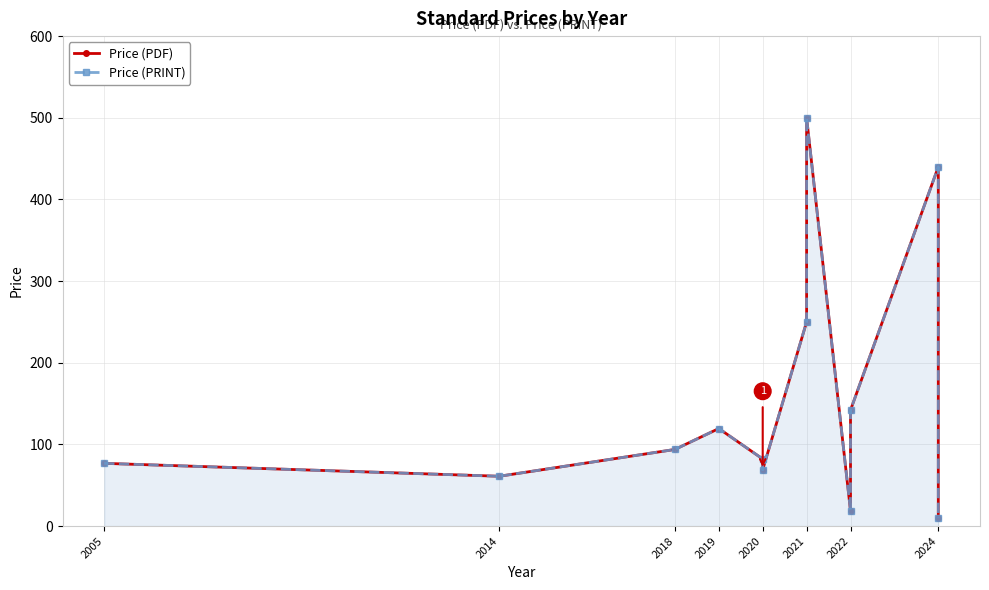

Which series has the largest total across all categories?

Price (PDF)